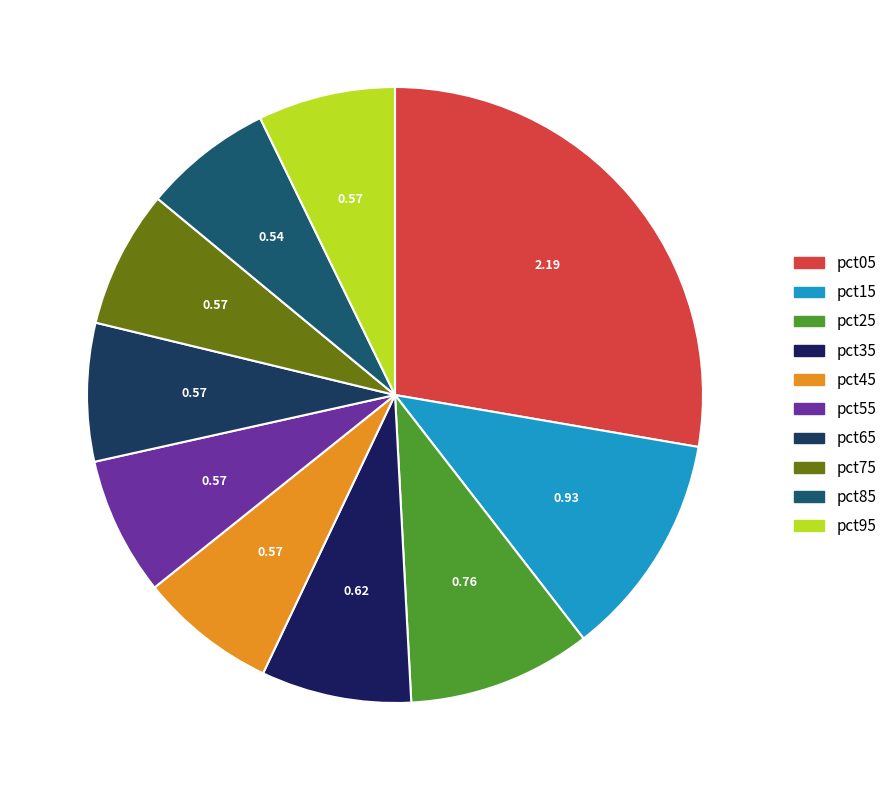

Count the number of slices in the pie.

10